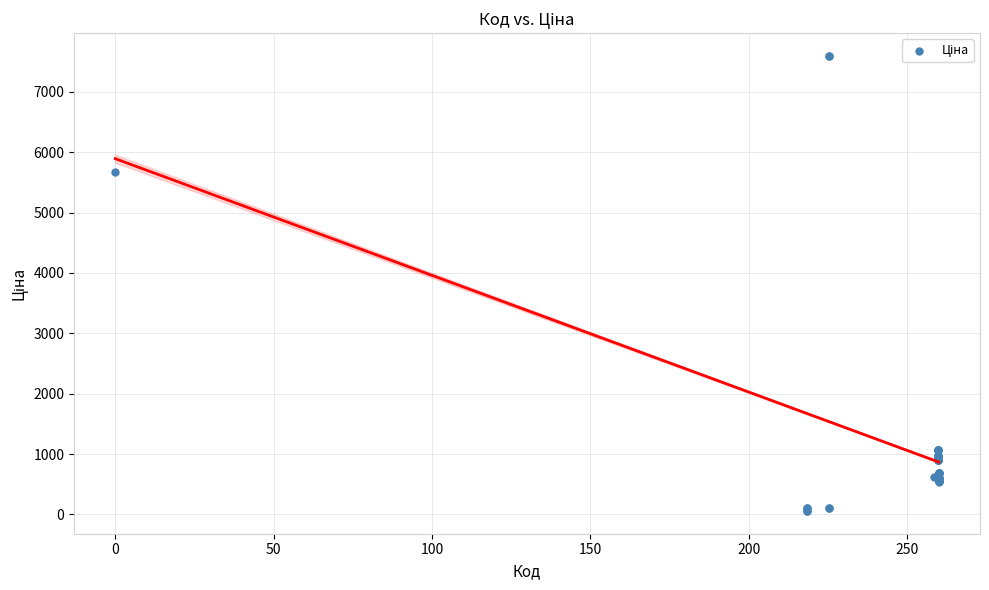

What Y value in the scatter plot is closest to 3826?

5673.8